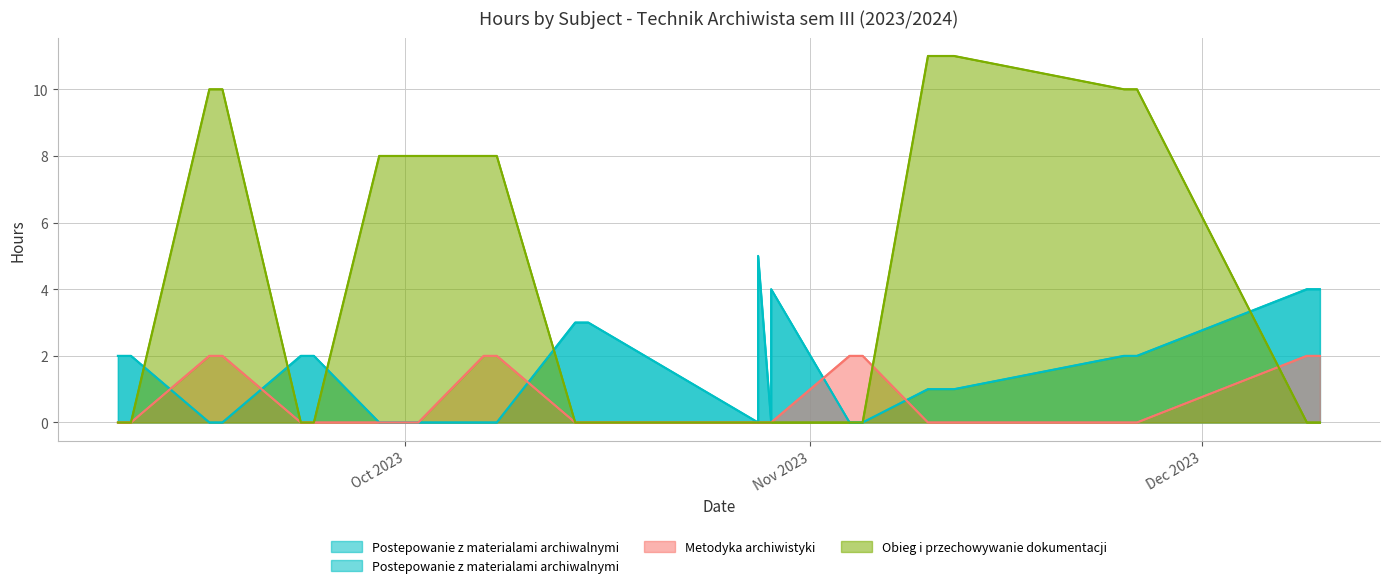

Does the chart have visible grid lines?

Yes